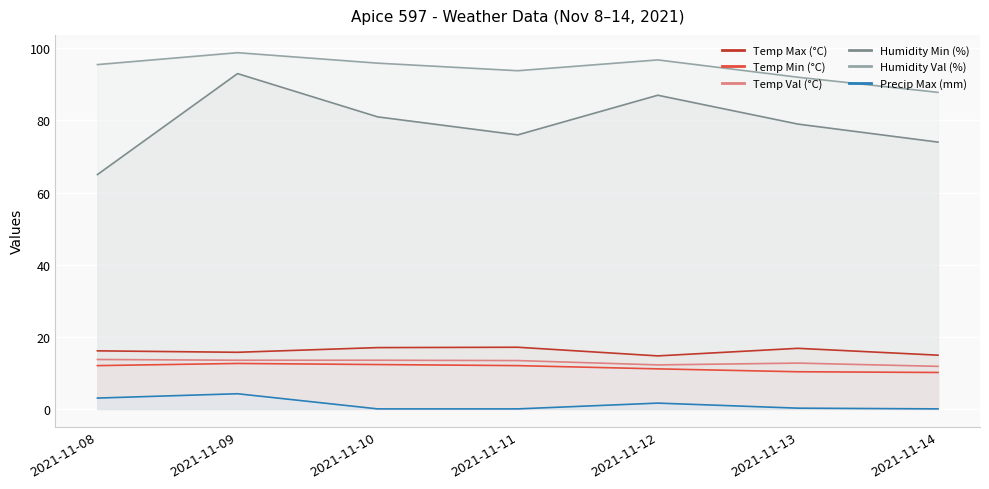

List the labels in order of Temp Val (°C) value, largest first.

2021-11-08, 2021-11-09, 2021-11-10, 2021-11-11, 2021-11-13, 2021-11-12, 2021-11-14